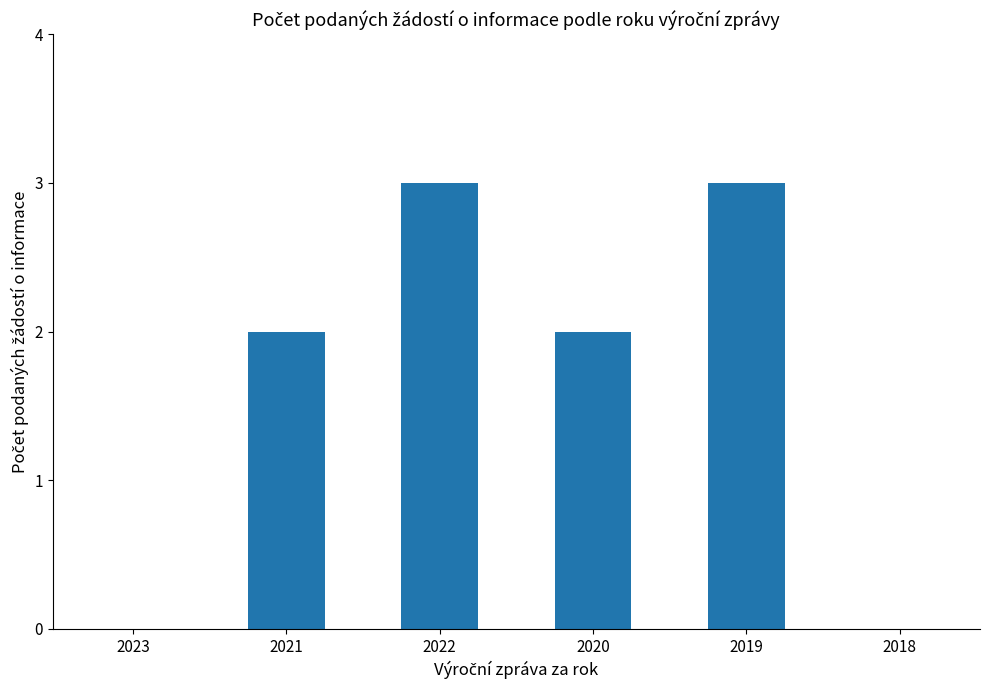

What is the greatest value displayed?

3